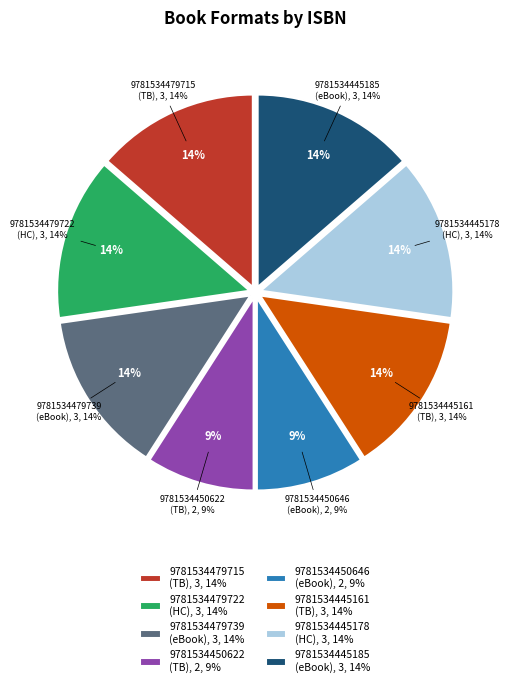

What is the smallest slice in the pie chart?

9781534450622
(Shoot for the Moon
Trade Paperback)